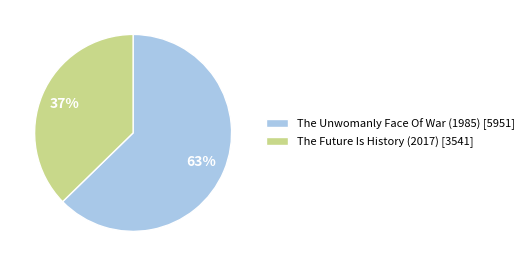

Count the number of slices in the pie.

2